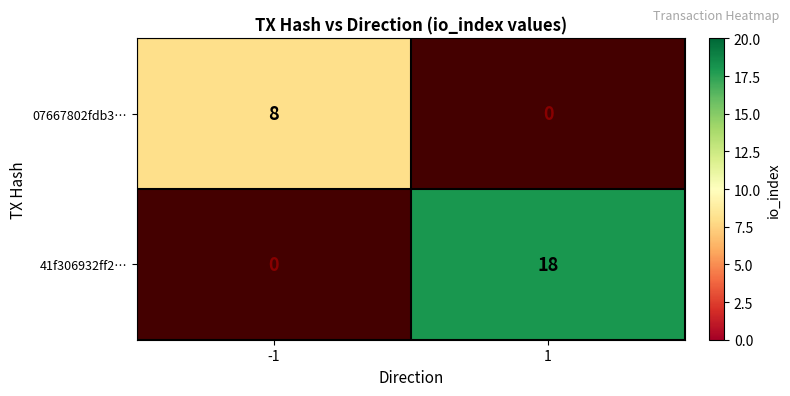

Between 1 and -1, which is larger?

-1